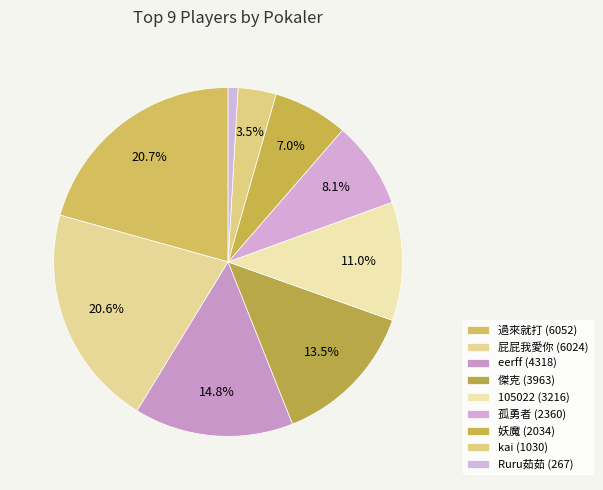

How many segments does this pie chart have?

9